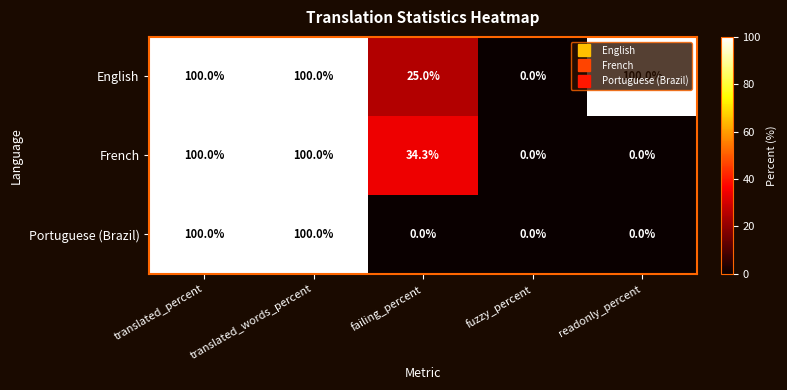

At how many categories does at least one series exceed 78?

3